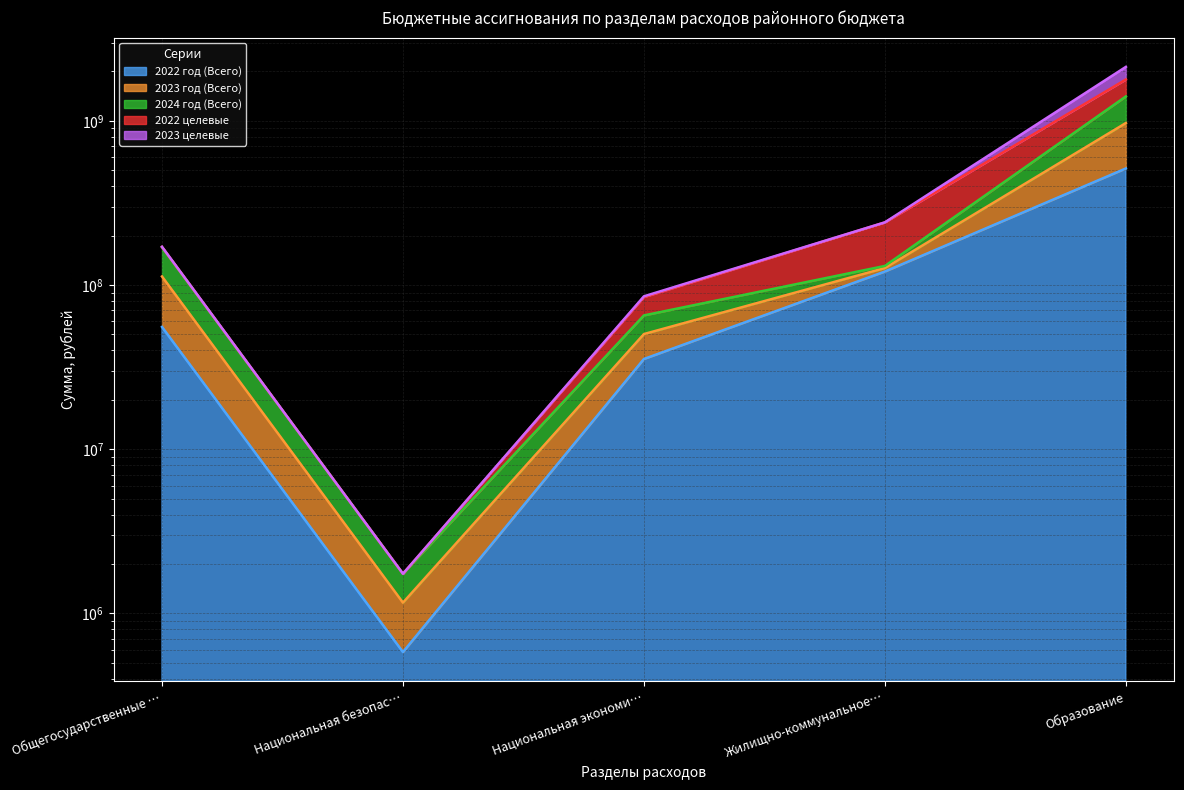

Which has a higher value, Национальная безопас… or Национальная экономи…?

Национальная экономи…